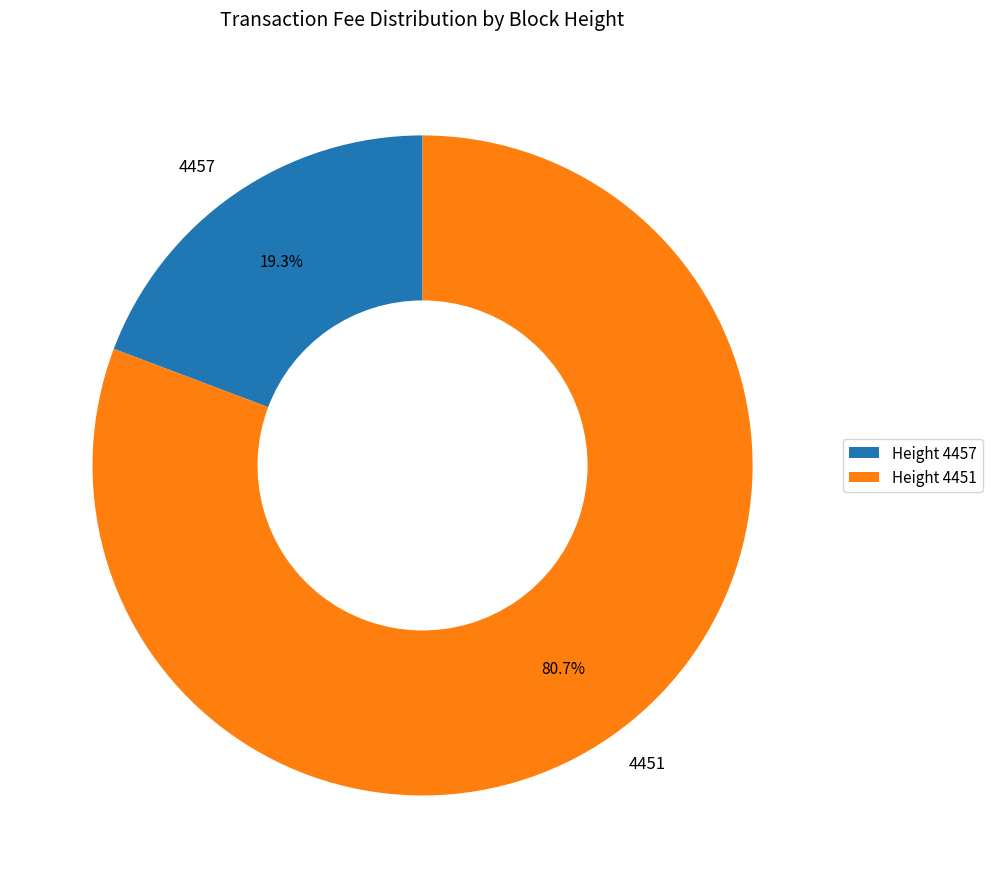

Which category has the biggest portion of the pie?

4451